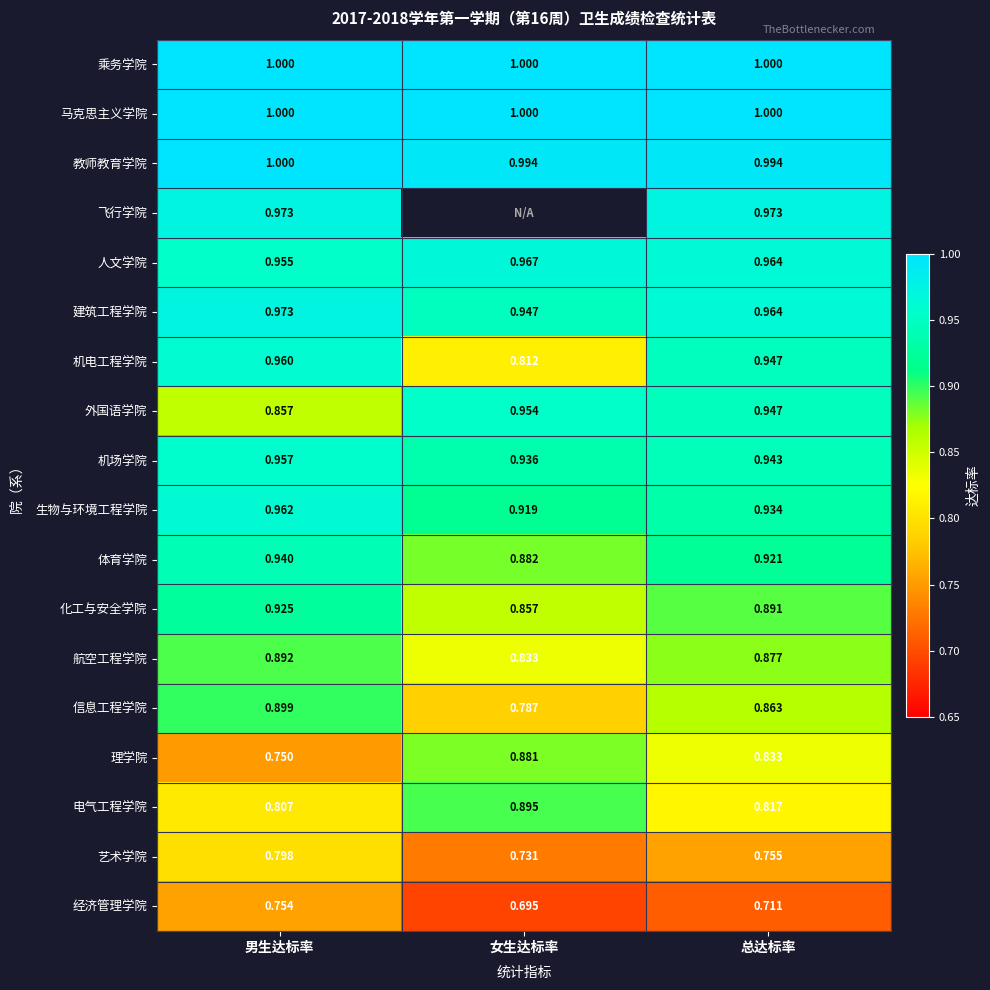

Is it true that 电气工程学院 equals 0.8 at 男生达标率?

True